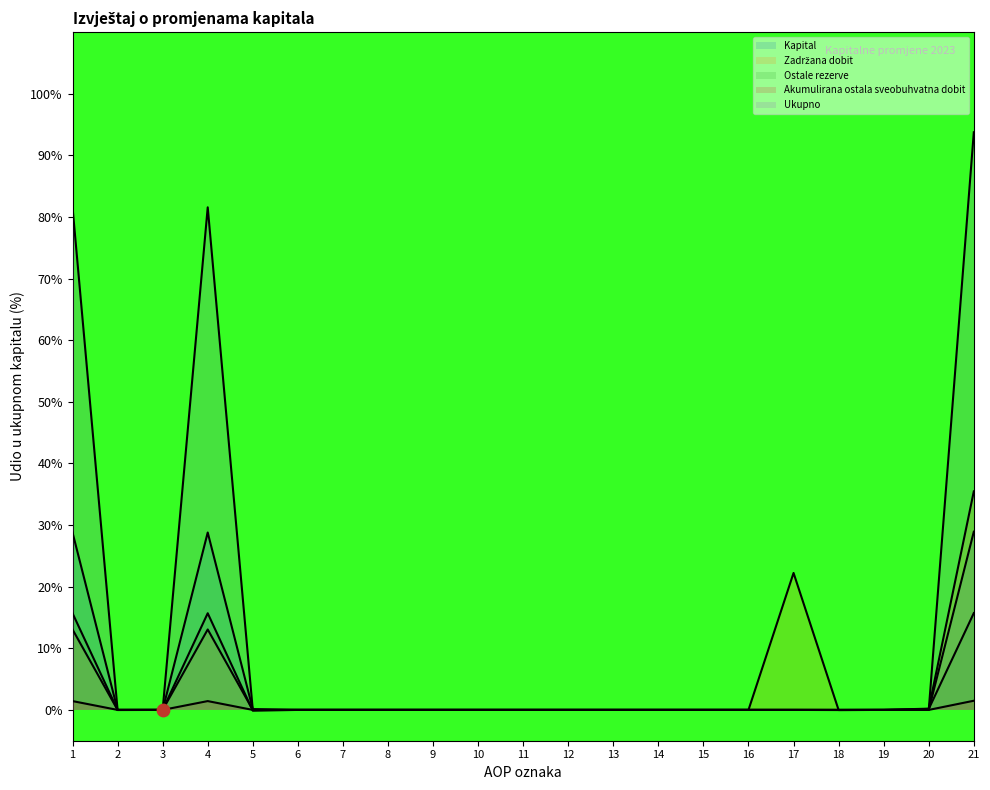

Which series has the largest Y range (max minus min)?

Ukupno